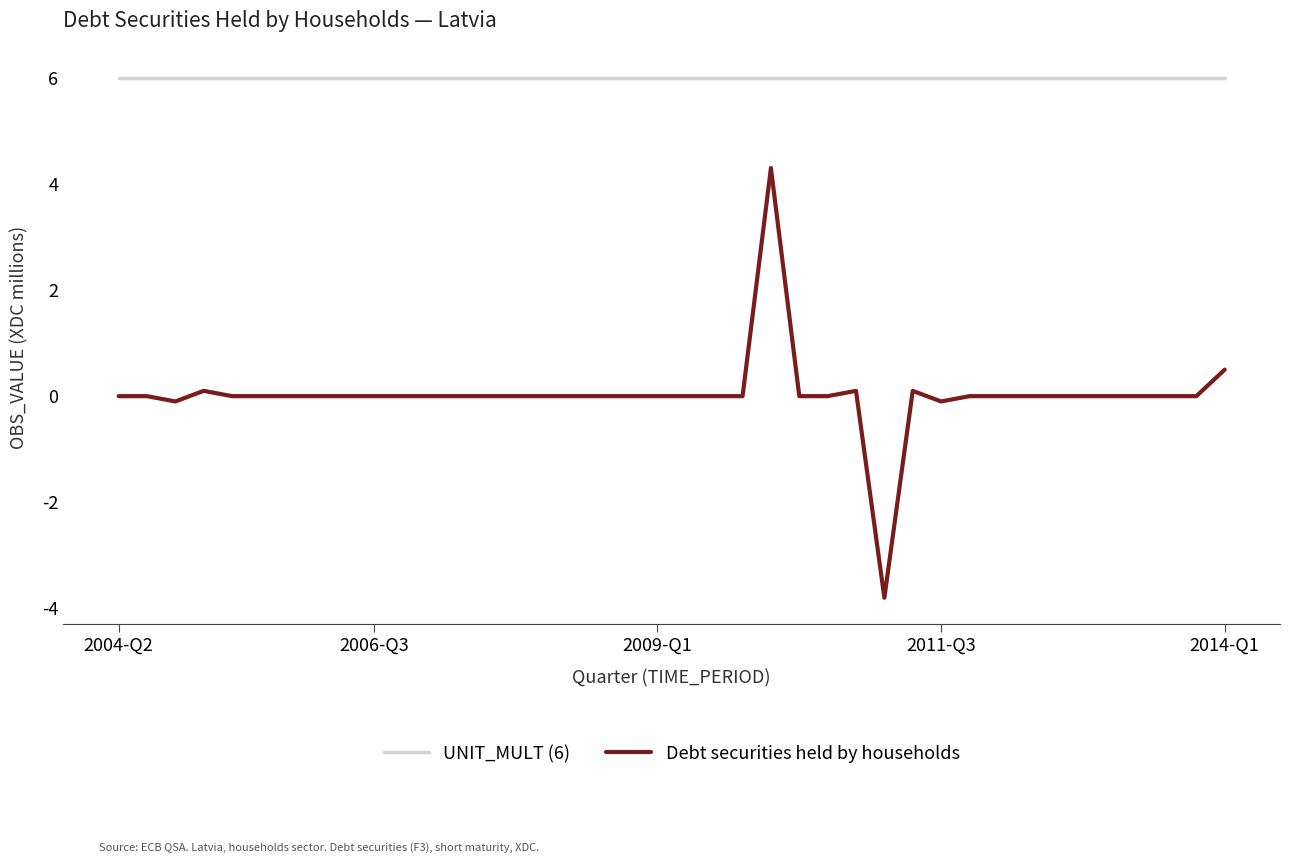

What is the lowest value of the Debt securities held by households series?

-3.8